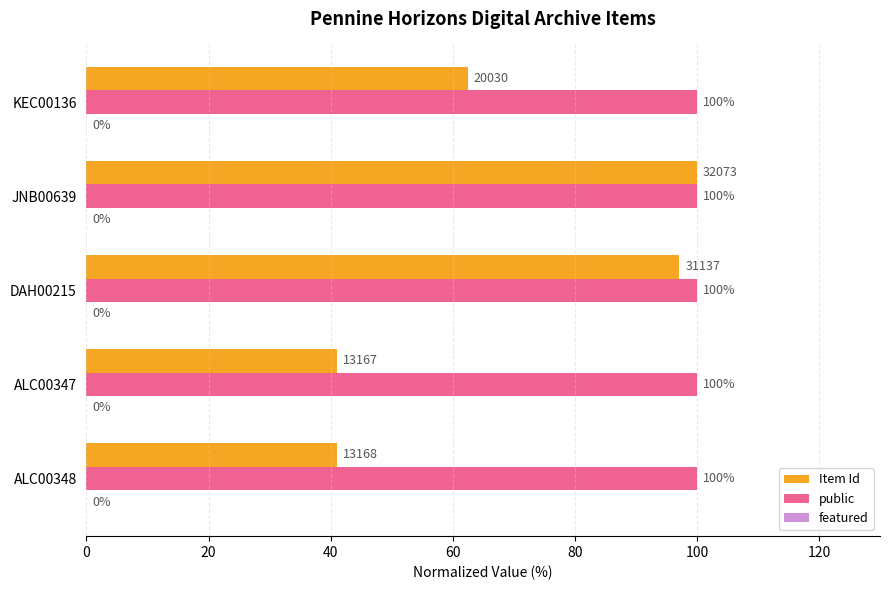

What is the minimum value for Item Id?

41.1